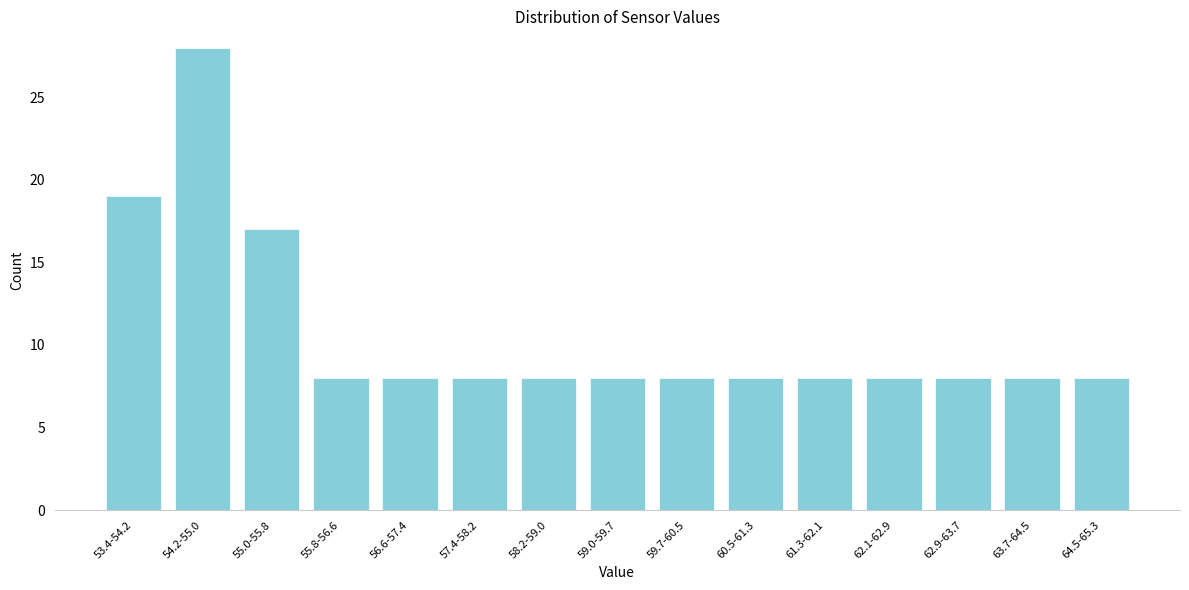

Reading right to left, transcribe all the data shown in this chart.

8	8	8	8	8	8	8	8	8	8	8	8	17	28	19